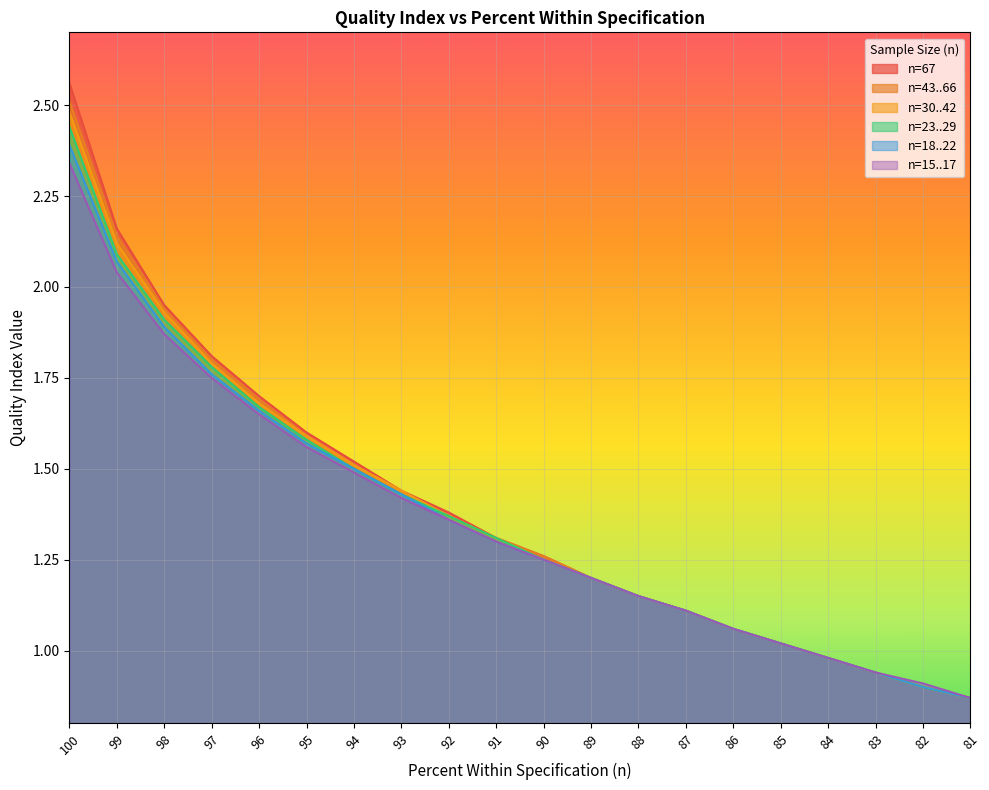

Which series changed the most between 100 and 86?

n=67